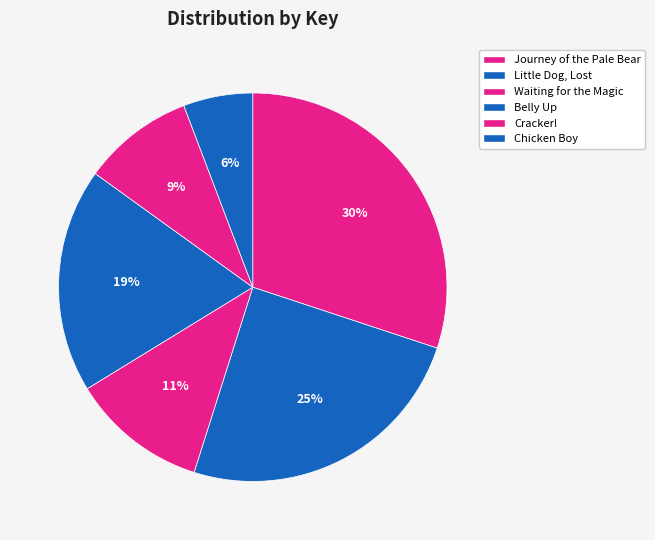

Count the number of slices in the pie.

6